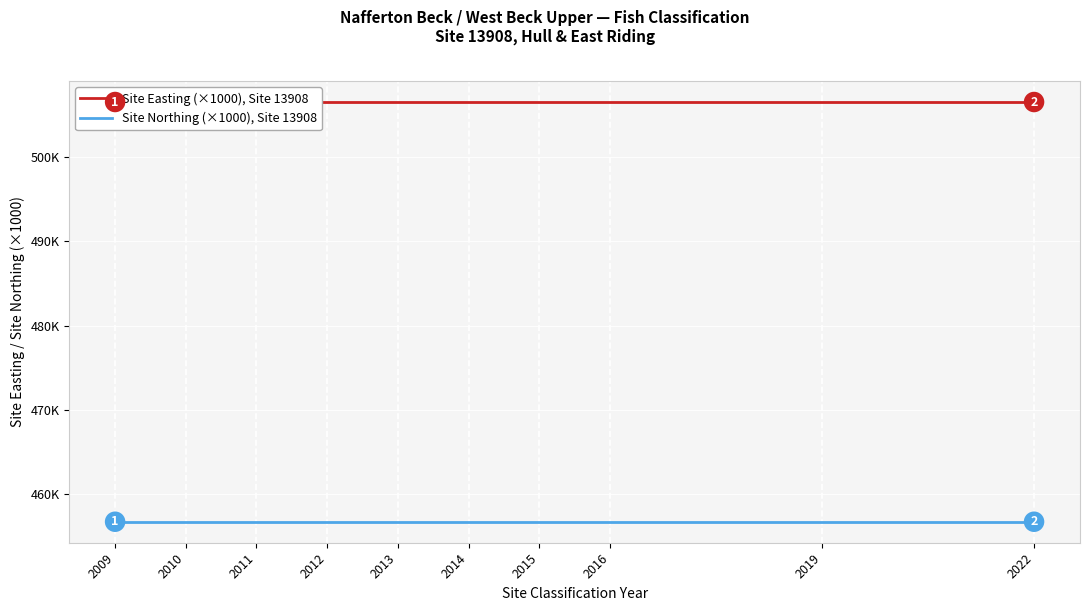

Which series has the largest Y range (max minus min)?

Site Easting (×1000), Site 13908